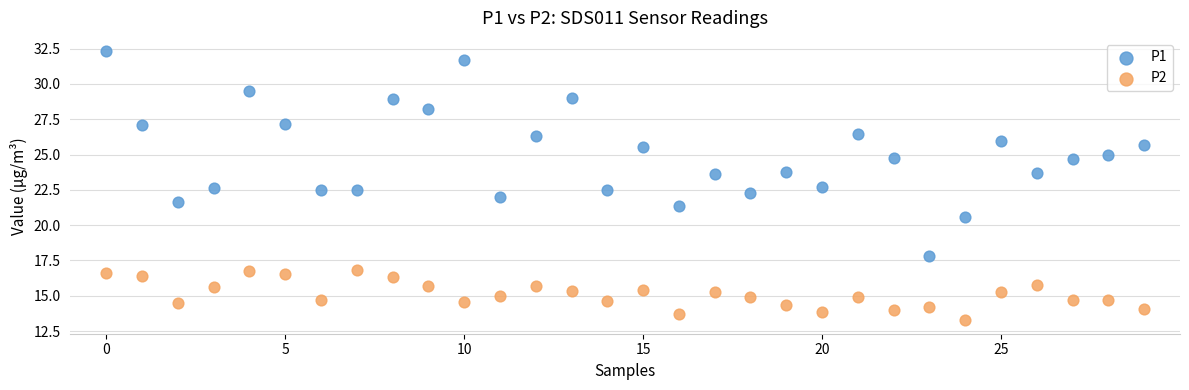

Which series reaches the minimum Y coordinate?

P2